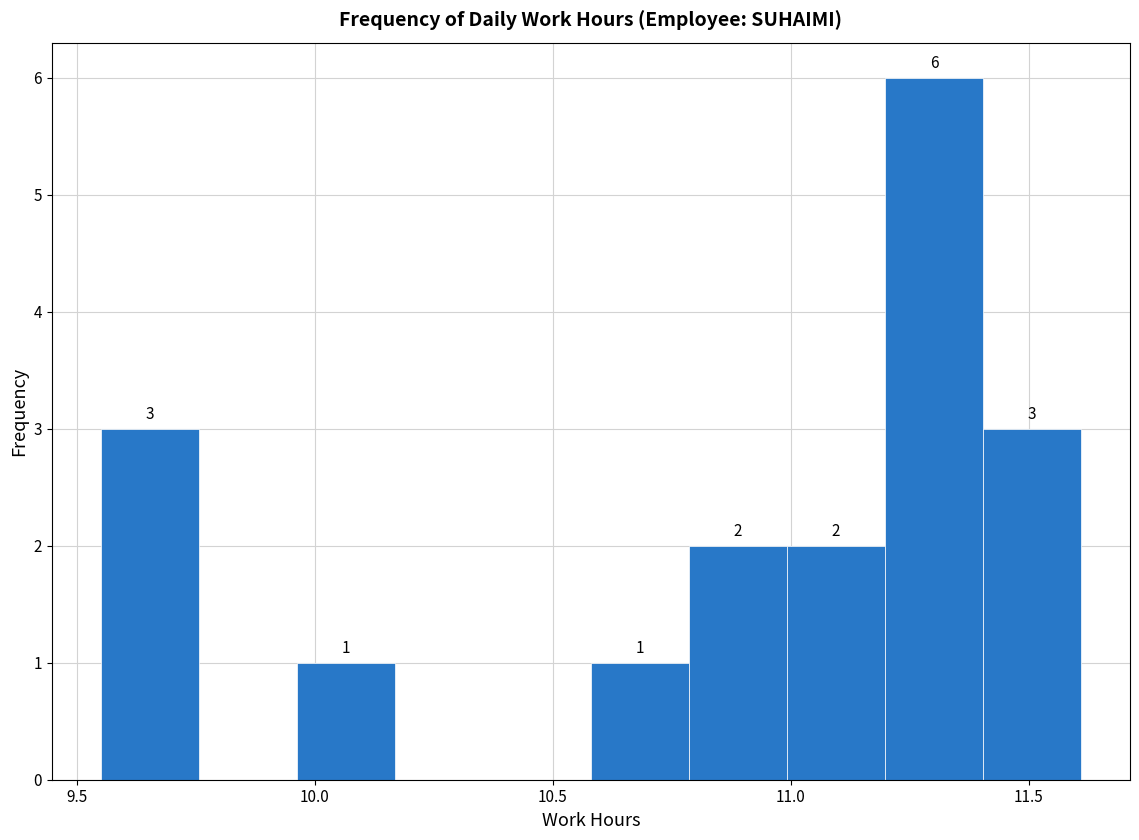

Over which range of the x-axis is the bar tallest?

11.20 to 11.40